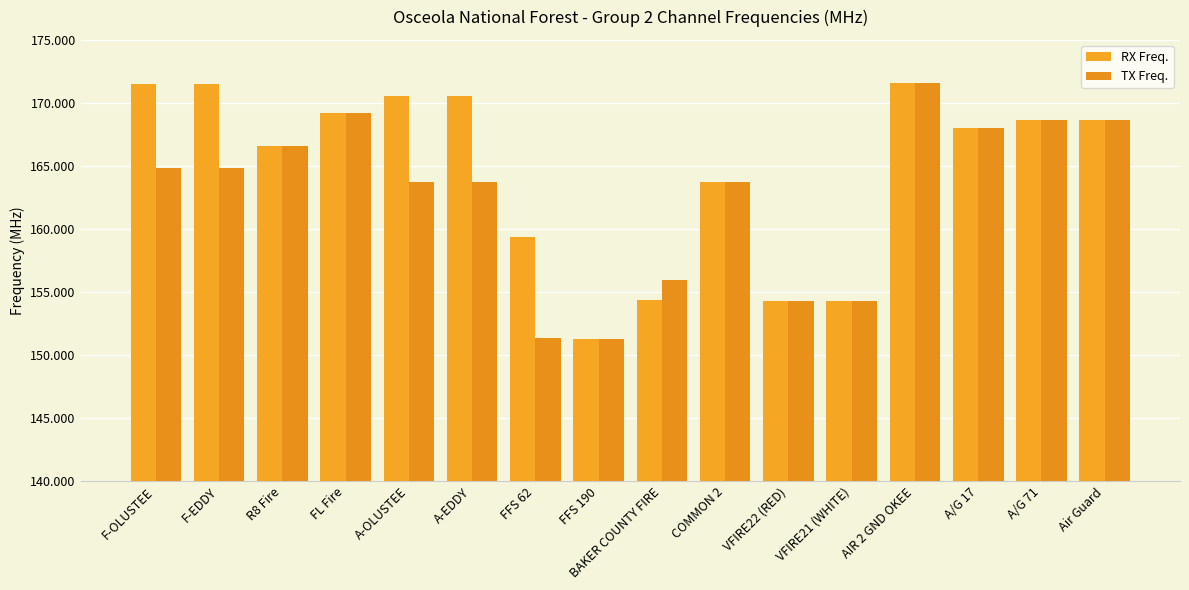

Is it true that TX Freq. equals 168.0 at A/G 17?

True